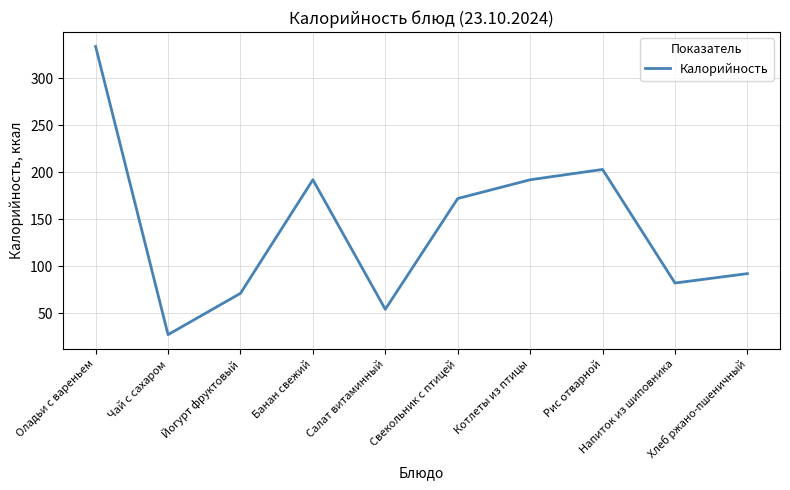

What is the difference between the maximum and minimum values?

307